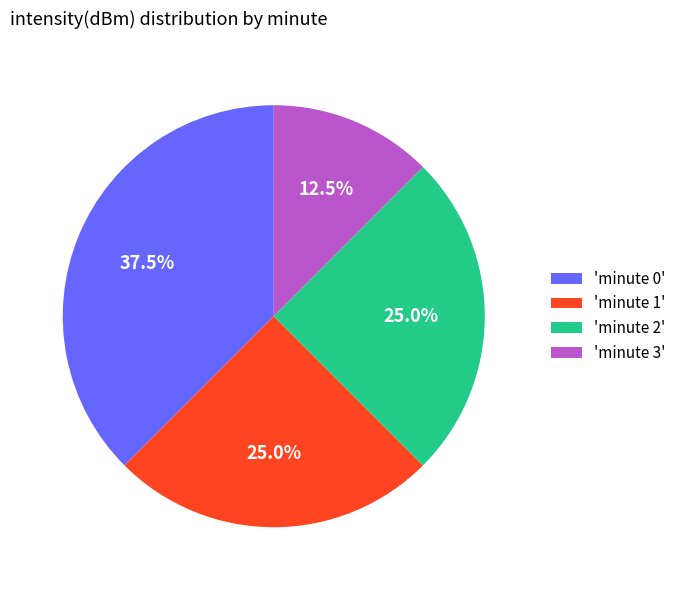

Is there a majority slice in this chart?

No